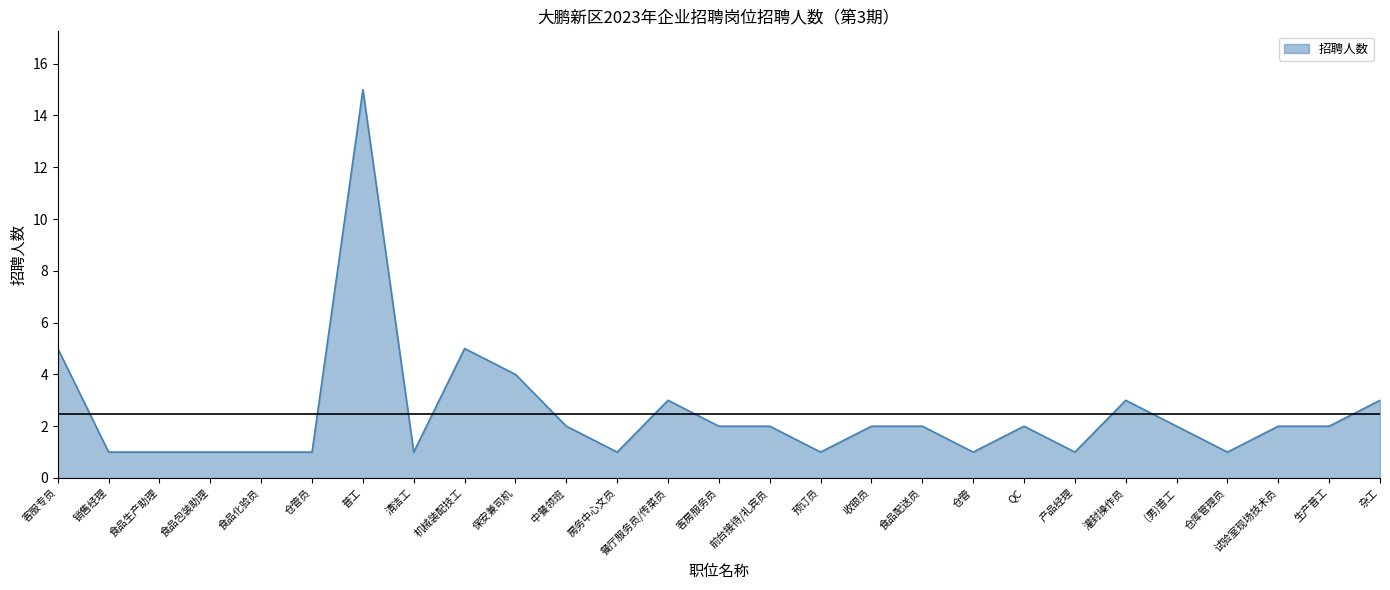

What position from the right is 普工?

21